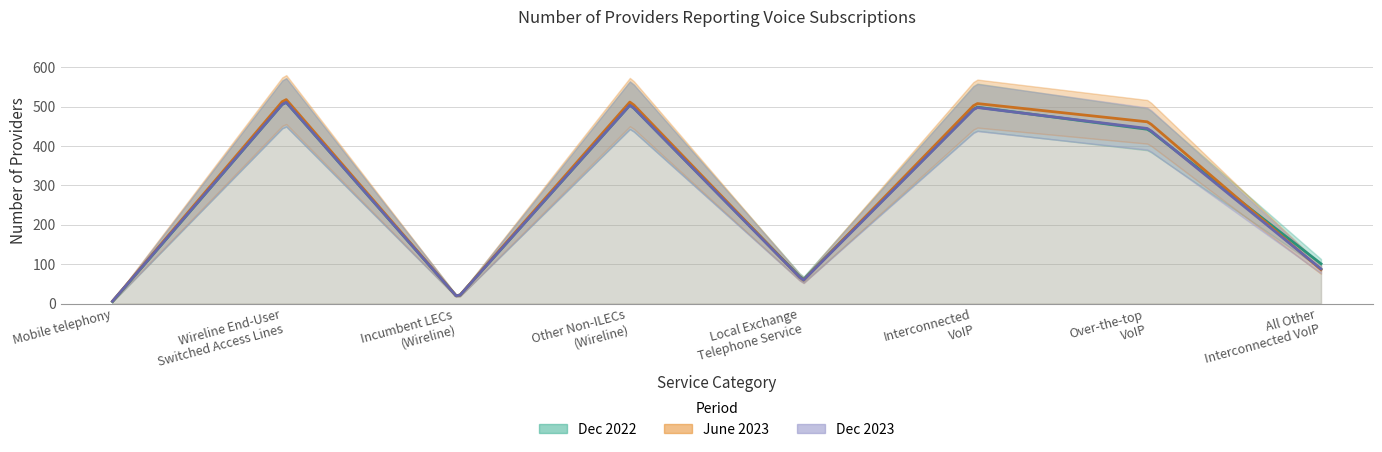

List the labels in order of Dec 2023 value, smallest first.

Mobile telephony, Incumbent LECs
(Wireline), Local Exchange
Telephone Service, All Other
Interconnected VoIP, Over-the-top
VoIP, Interconnected
VoIP, Other Non-ILECs
(Wireline), Wireline End-User
Switched Access Lines